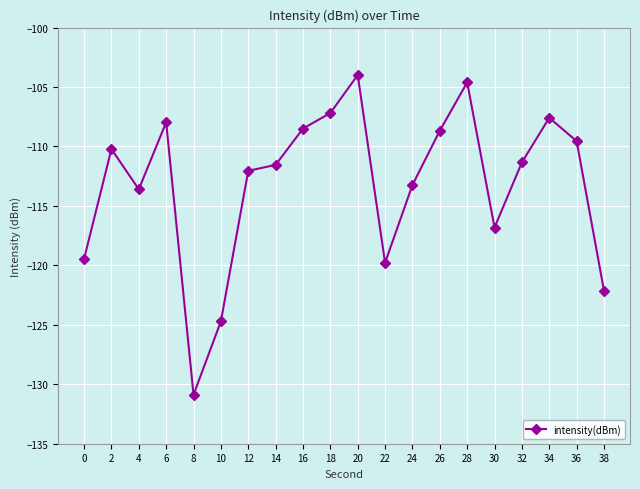

How many distinct data groups are displayed?

1